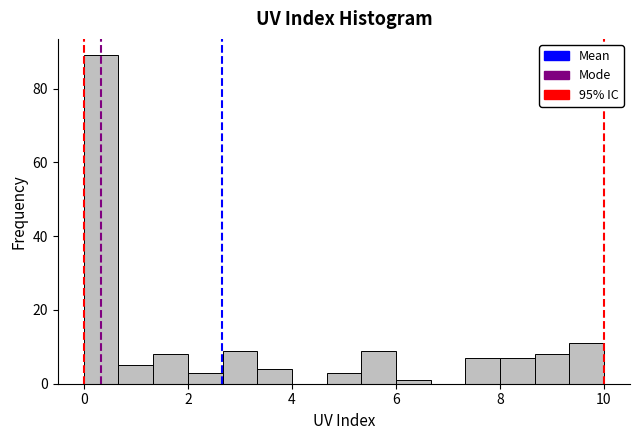

Read against the x-axis, roughly where is the centre of the tallest bar?

0.4